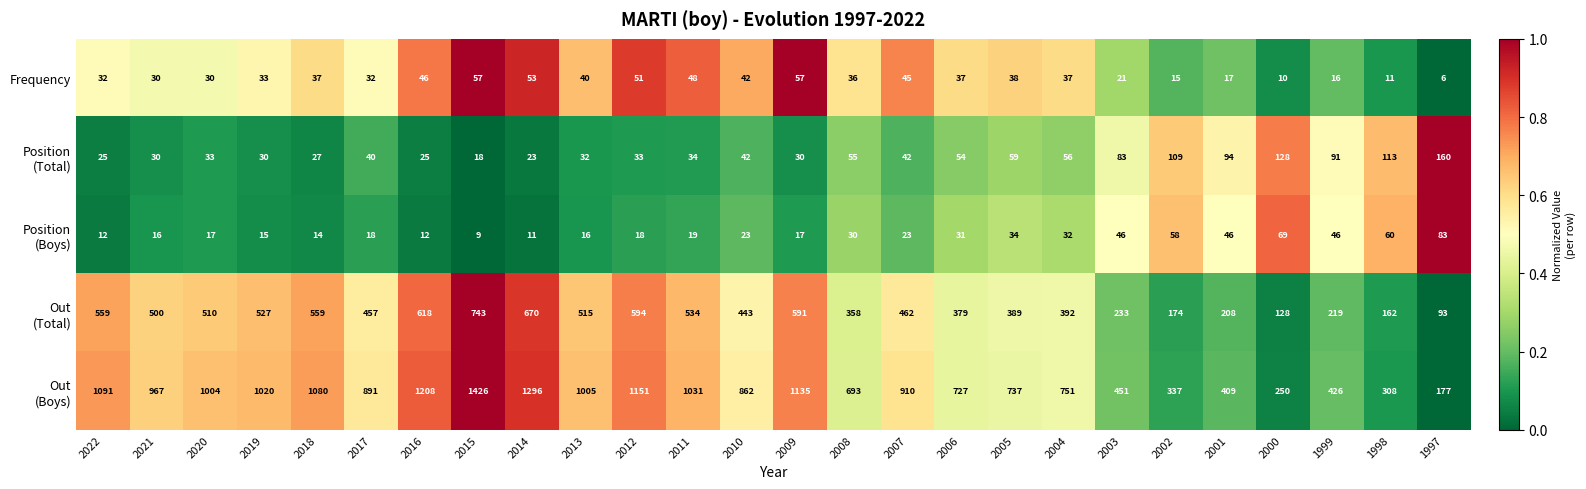

What is the sum of all Frequency values?

877